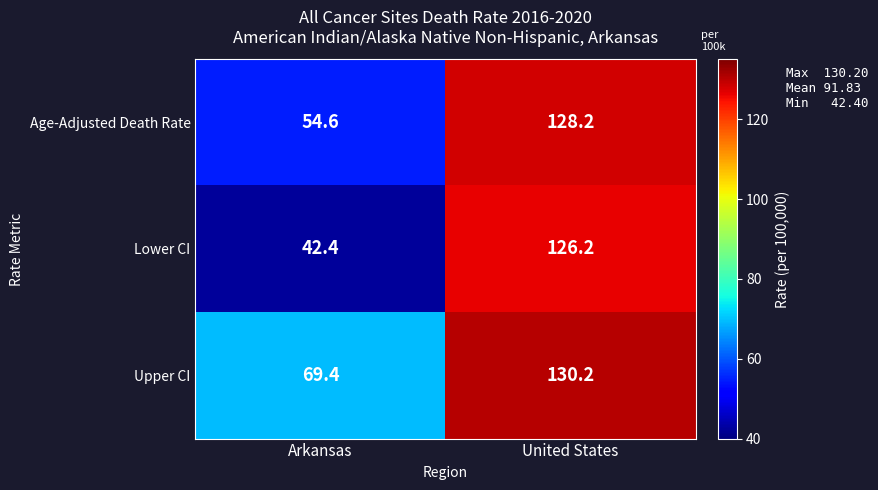

At which category is the sum across all series the highest?

United States